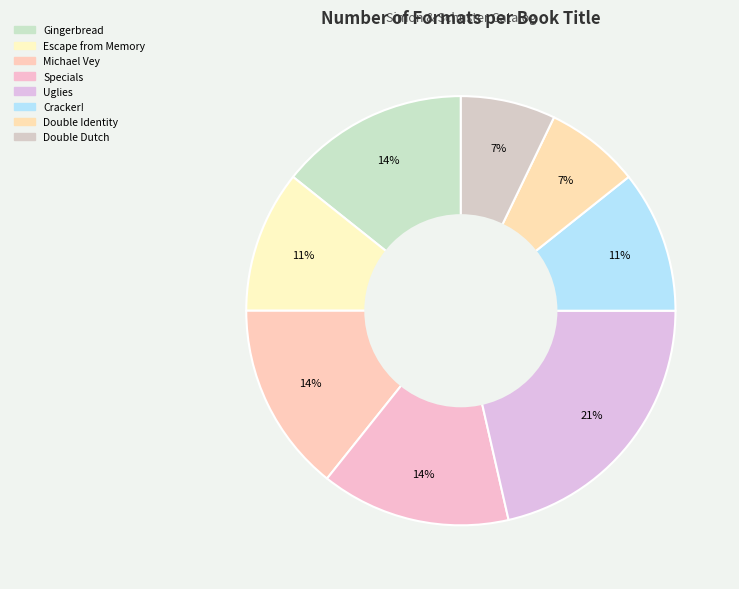

To the nearest percent, what is the difference between the largest and smallest slice percentages?

14%